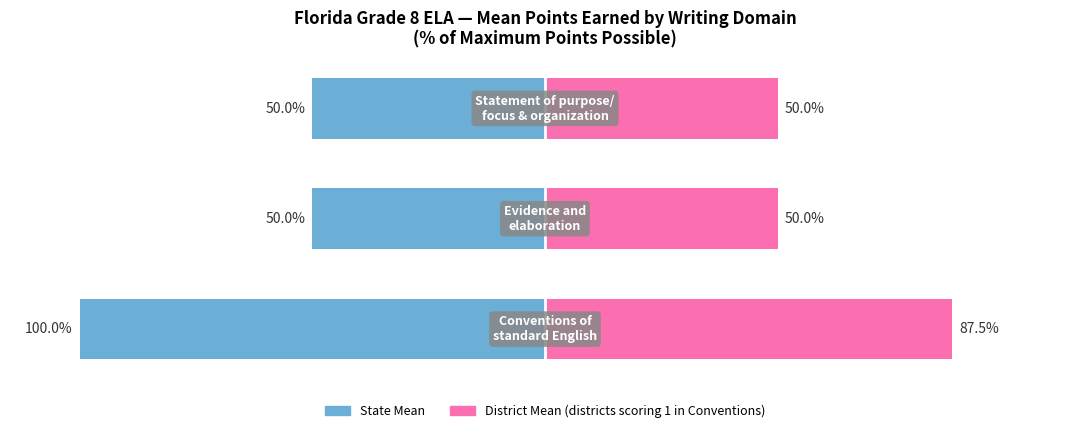

What is the difference between the maximum and minimum values in the State Mean series?

50.0